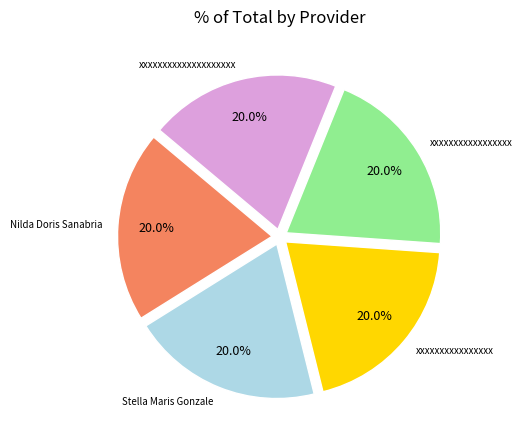

Is there a majority slice in this chart?

No